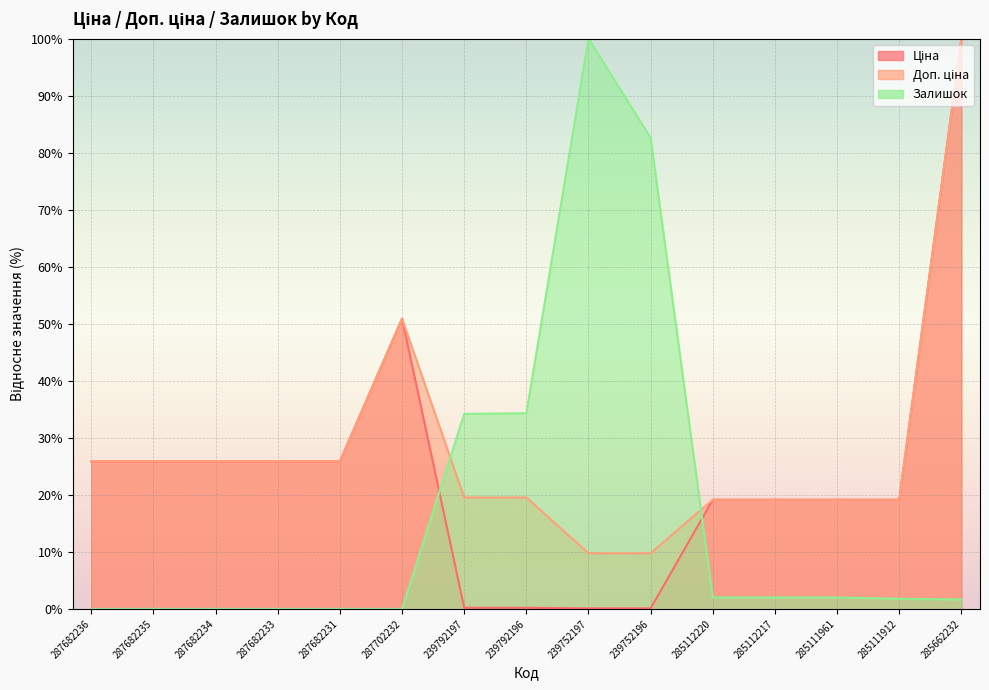

What is the total value across all series at 285111961?

40.3